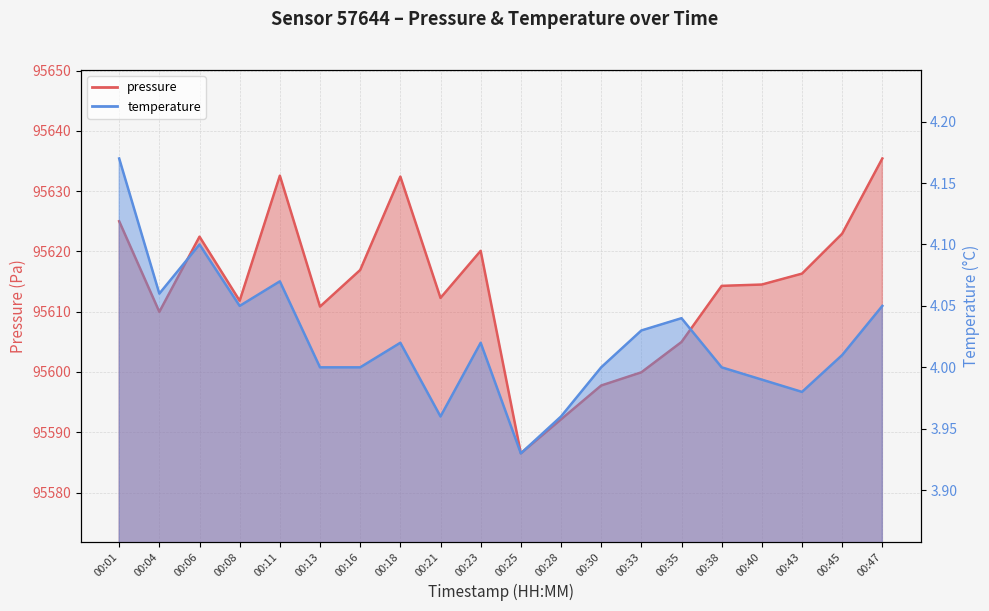

Where is temperature nearest to the value 4?

00:13